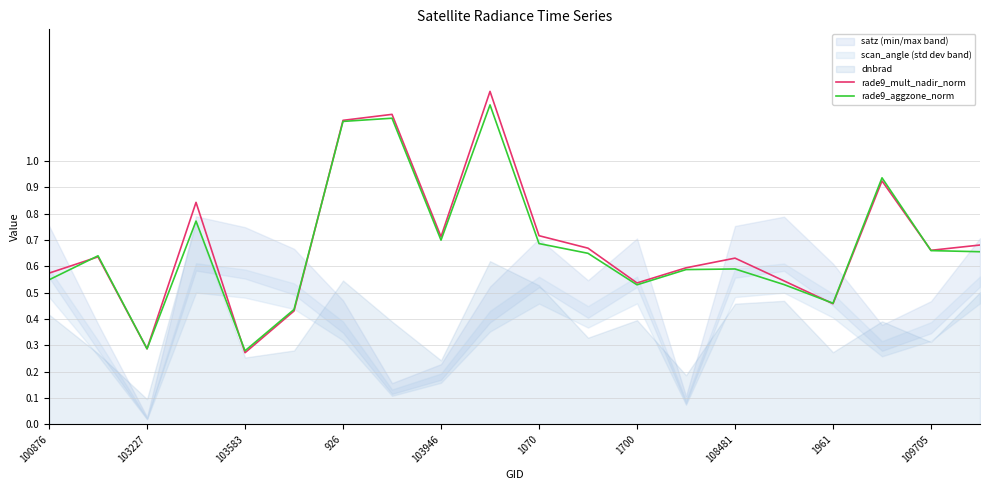

Count the number of categories in the chart.

20